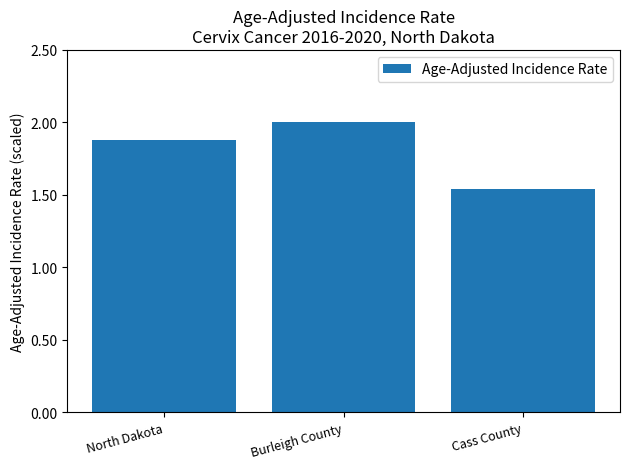

List the labels in order of value, largest first.

Burleigh County, North Dakota, Cass County